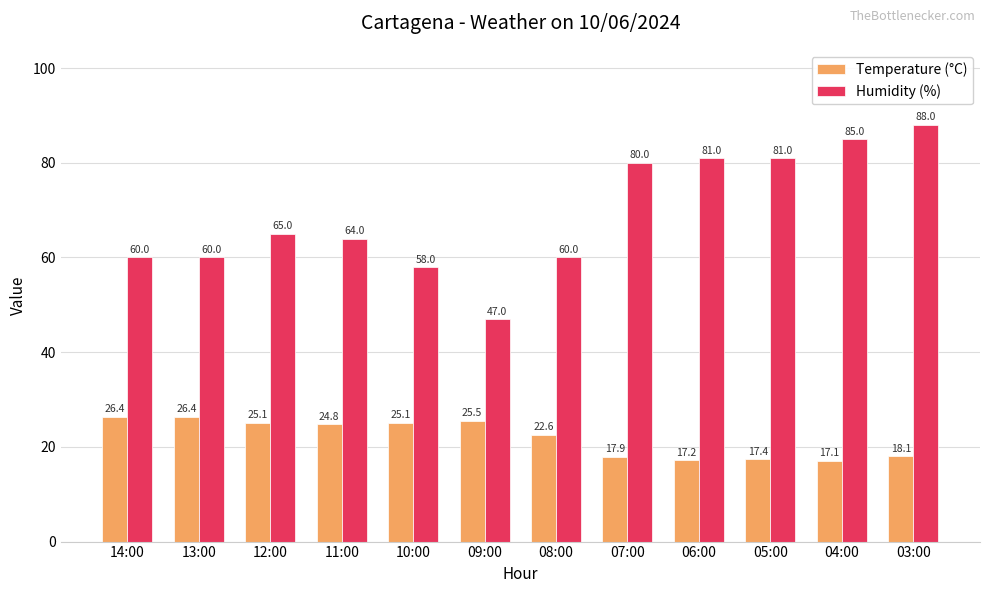

What is the difference between the second highest and minimum values in the Humidity (%) series?

38.0